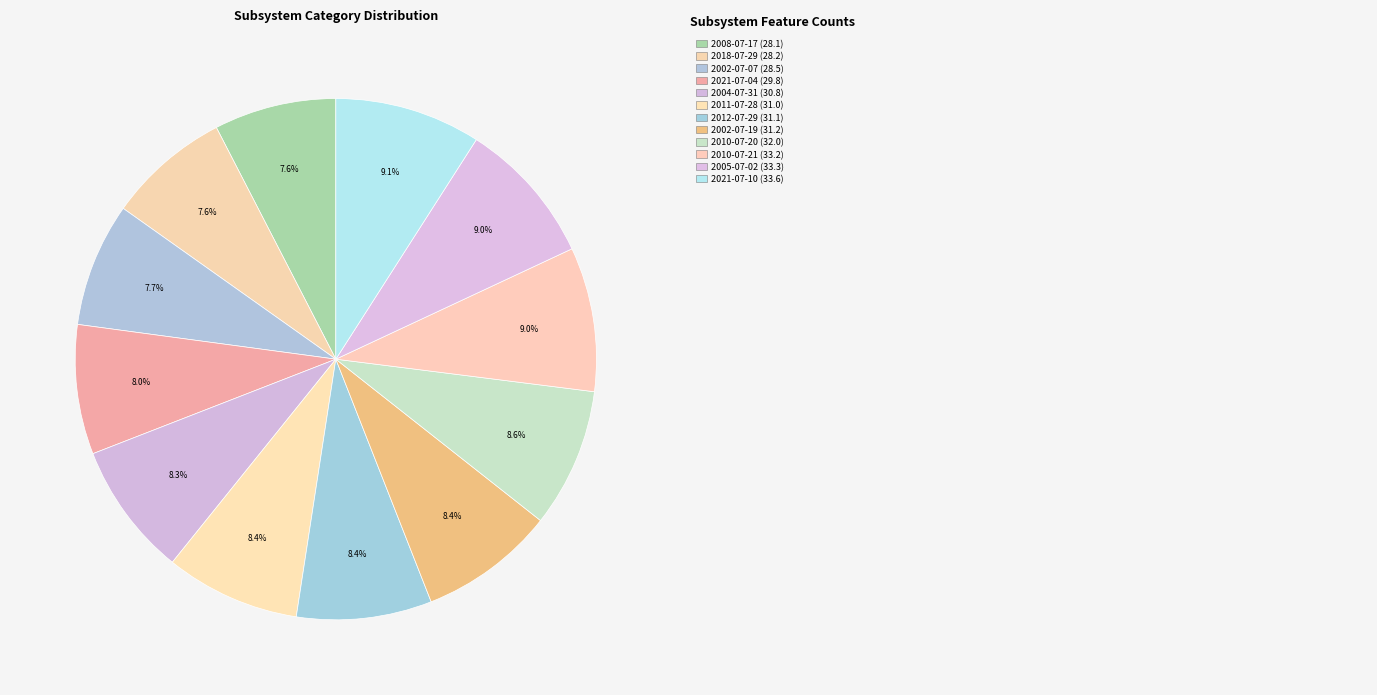

Count the number of slices in the pie.

12